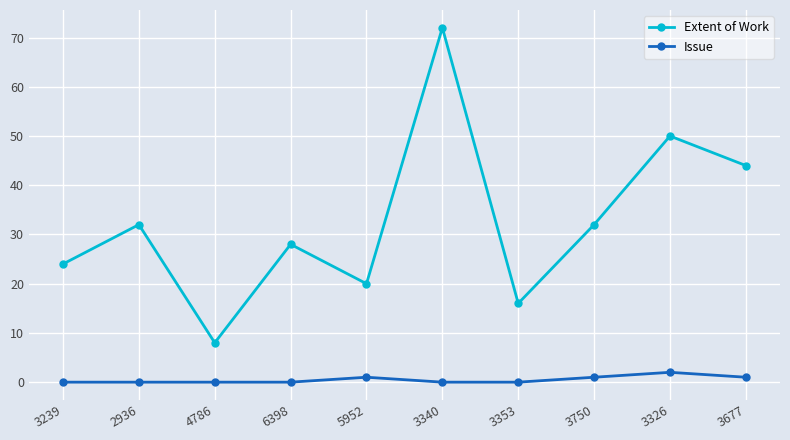

What are all the series names shown in the legend?

Extent of Work, Issue